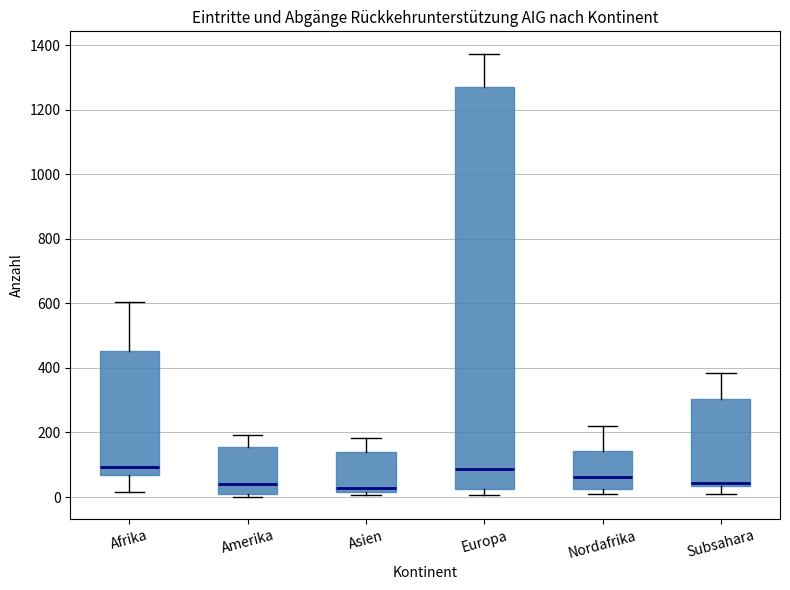

Comparing the boxes themselves (not the whiskers), which one is the tallest?

Europa